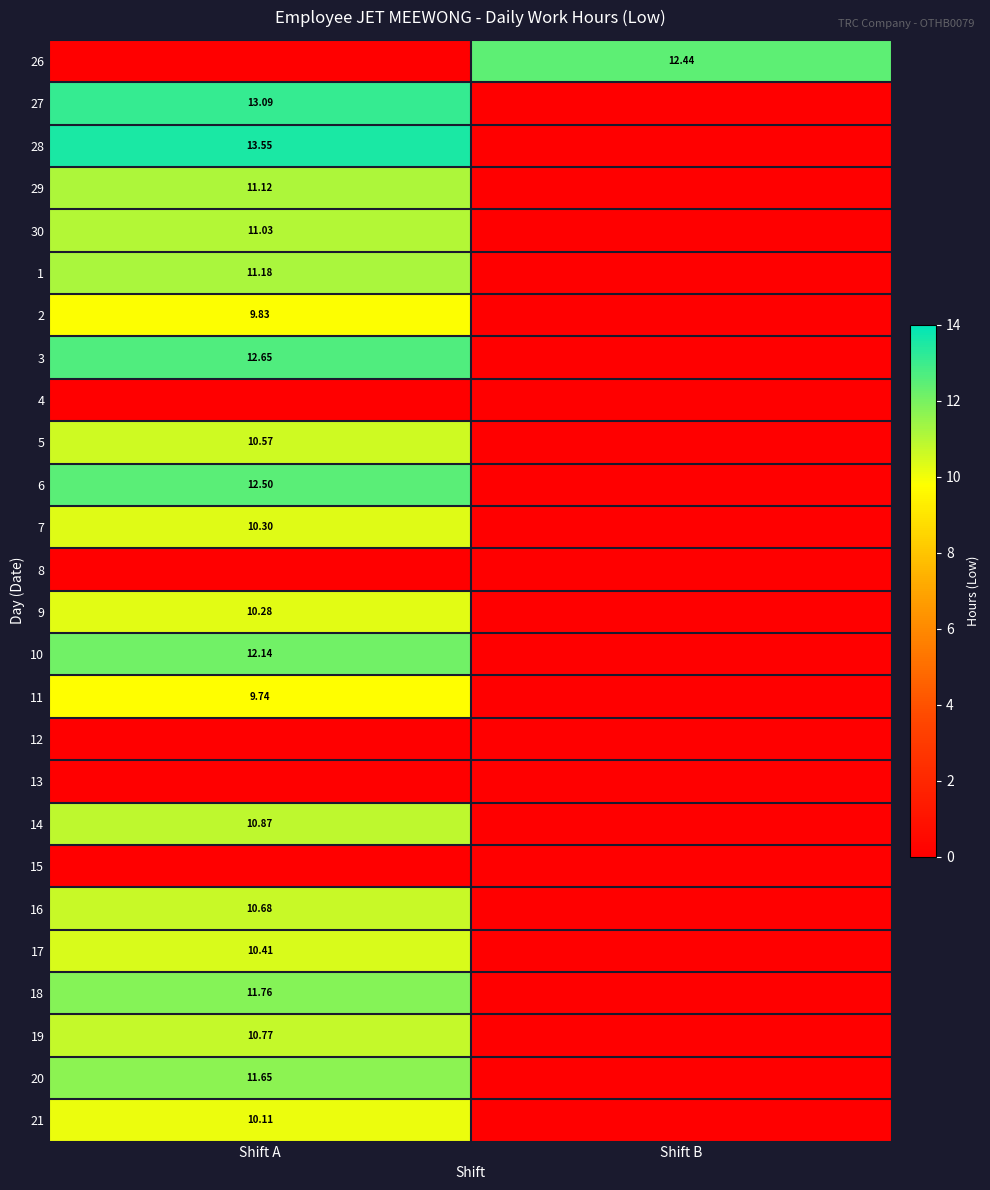

True or false: 26 has a value of -8.4 at Shift A.

False